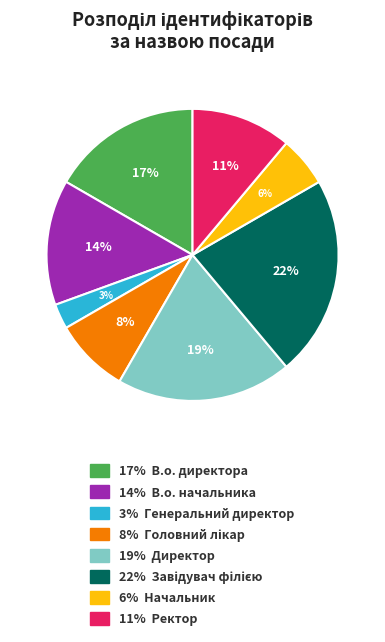

How many slices are in this pie chart?

8